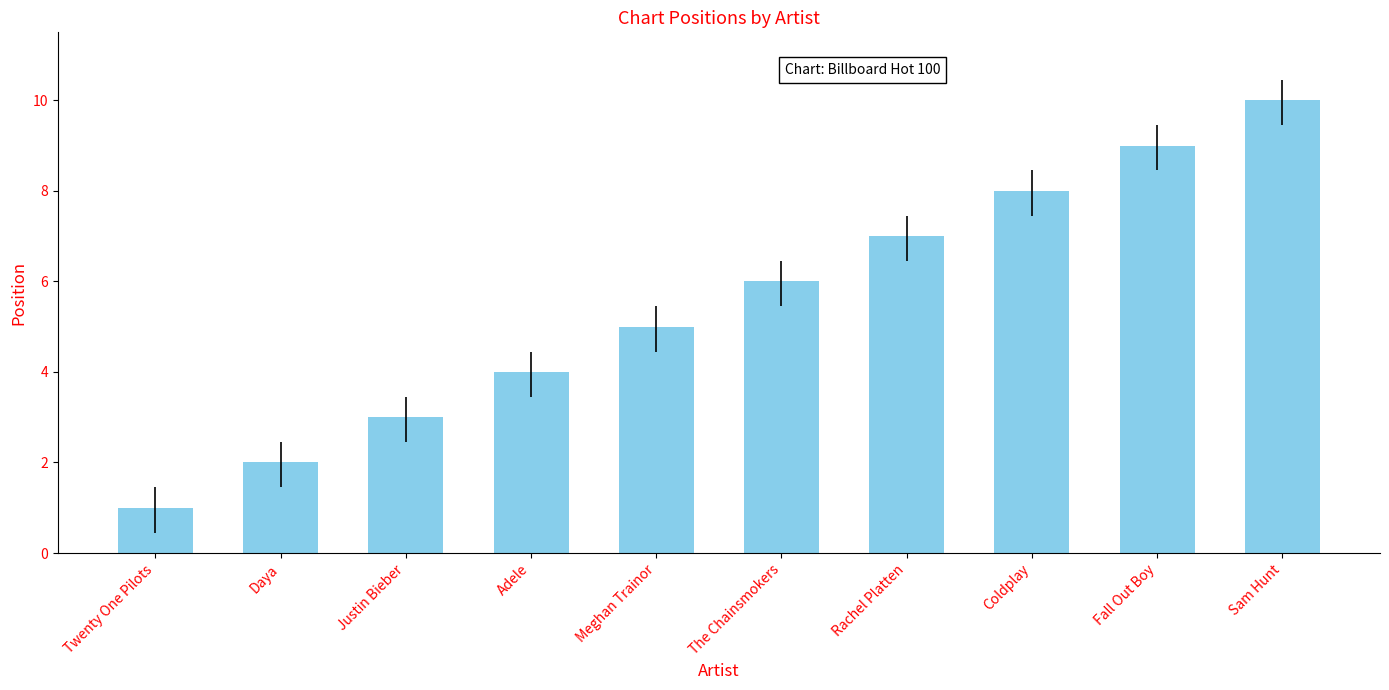

List the labels in order of value, smallest first.

Twenty One Pilots, Daya, Justin Bieber, Adele, Meghan Trainor, The Chainsmokers, Rachel Platten, Coldplay, Fall Out Boy, Sam Hunt